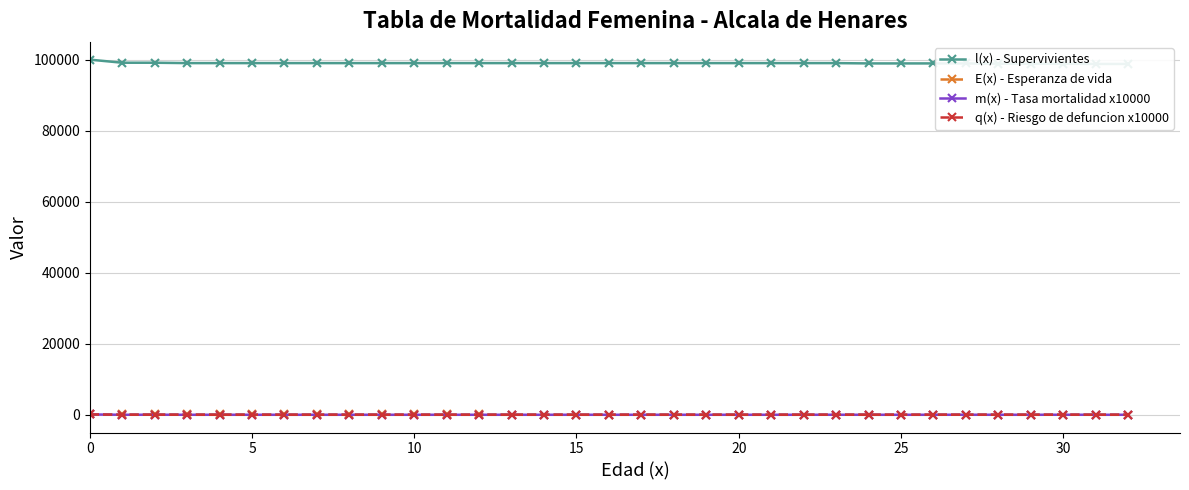

Which has a higher value, 20 or 16?

20